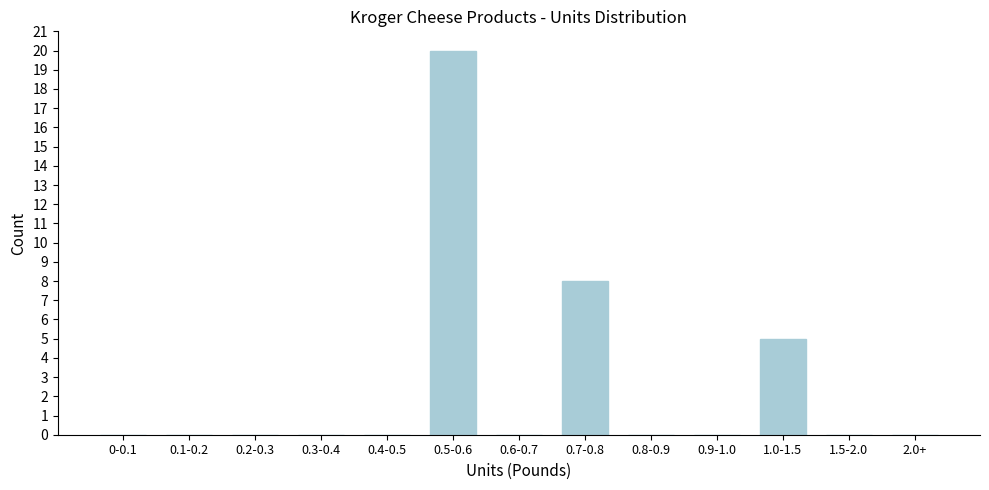

Reading left to right, transcribe all the data shown in this chart.

0-0.1=0	0.1-0.2=0	0.2-0.3=0	0.3-0.4=0	0.4-0.5=0	0.5-0.6=20	0.6-0.7=0	0.7-0.8=8	0.8-0.9=0	0.9-1.0=0	1.0-1.5=5	1.5-2.0=0	2.0+=0